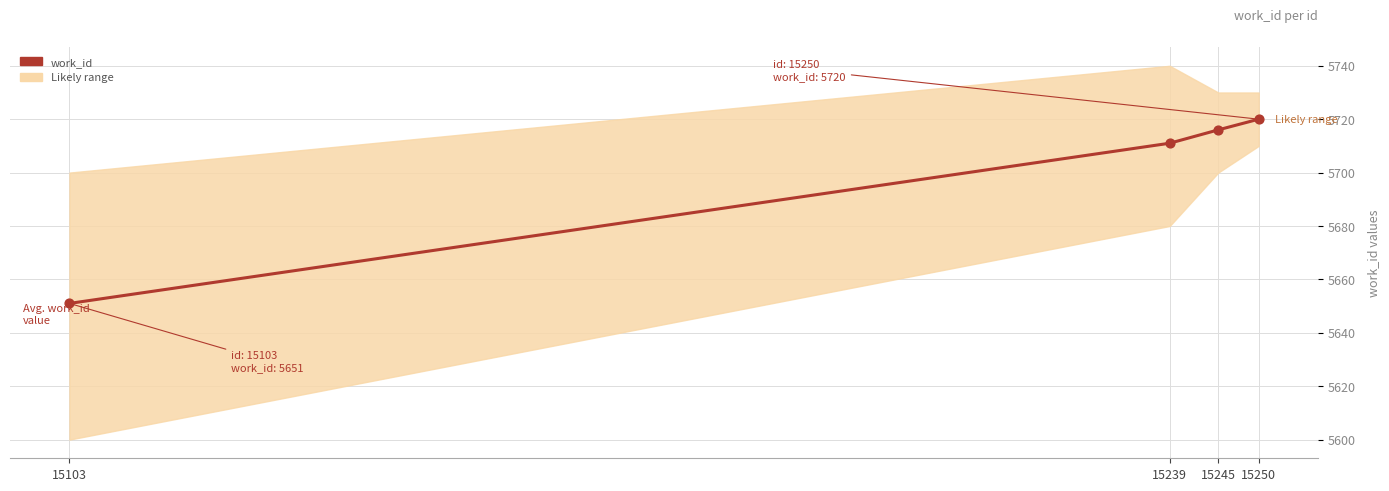

What is the change in value from 15103 to 15250?

+69